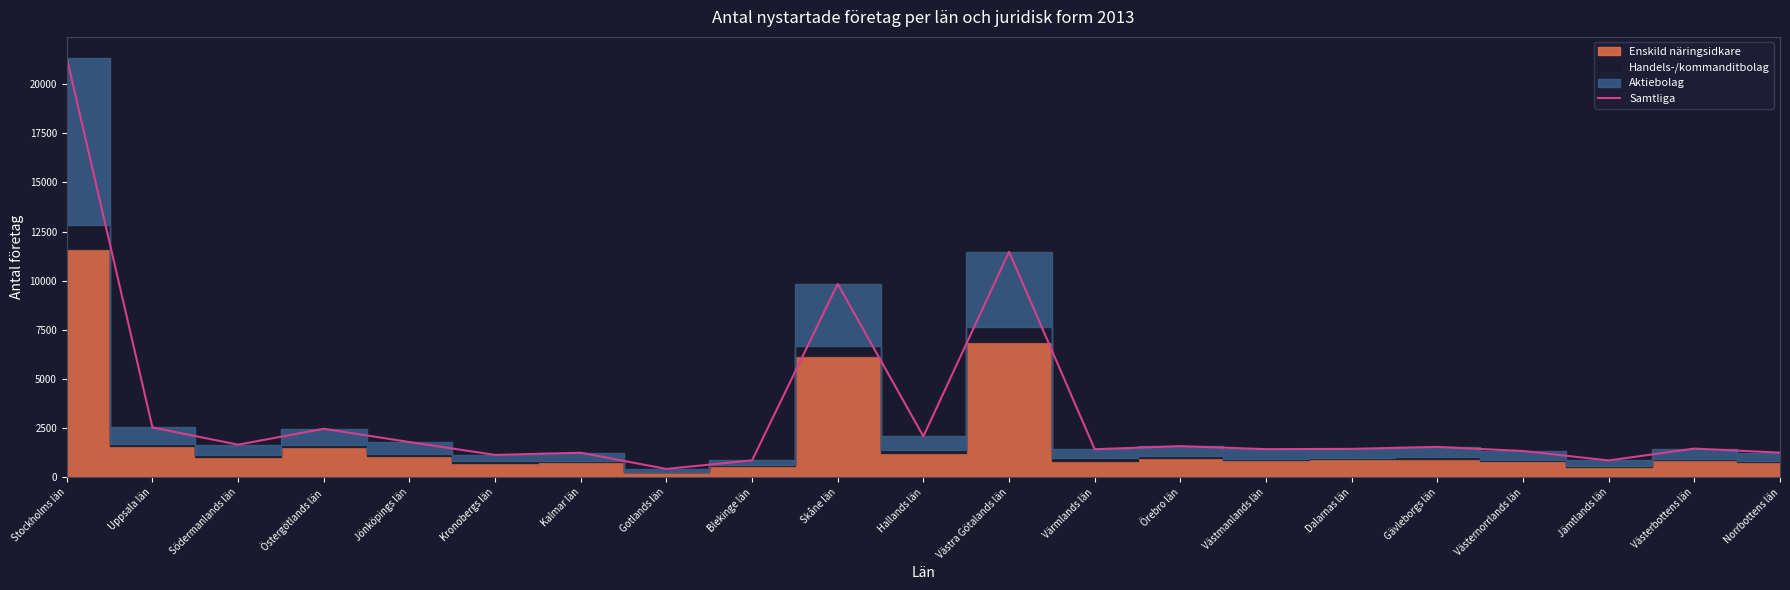

What is the change in value from Örebro län to Jämtlands län?

-727